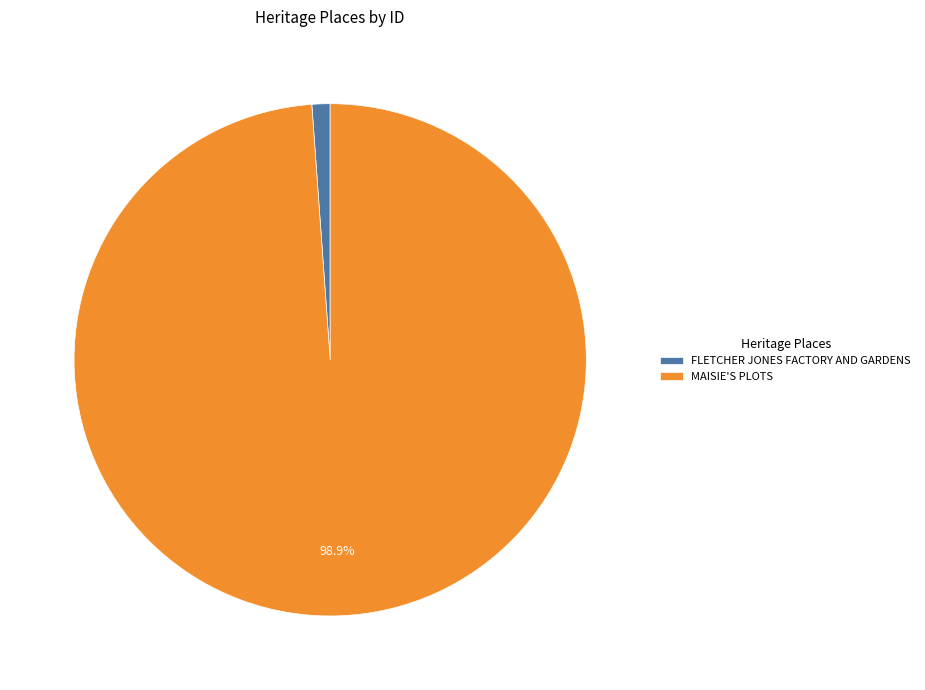

What is the smallest slice in the pie chart?

FLETCHER JONES FACTORY AND GARDENS